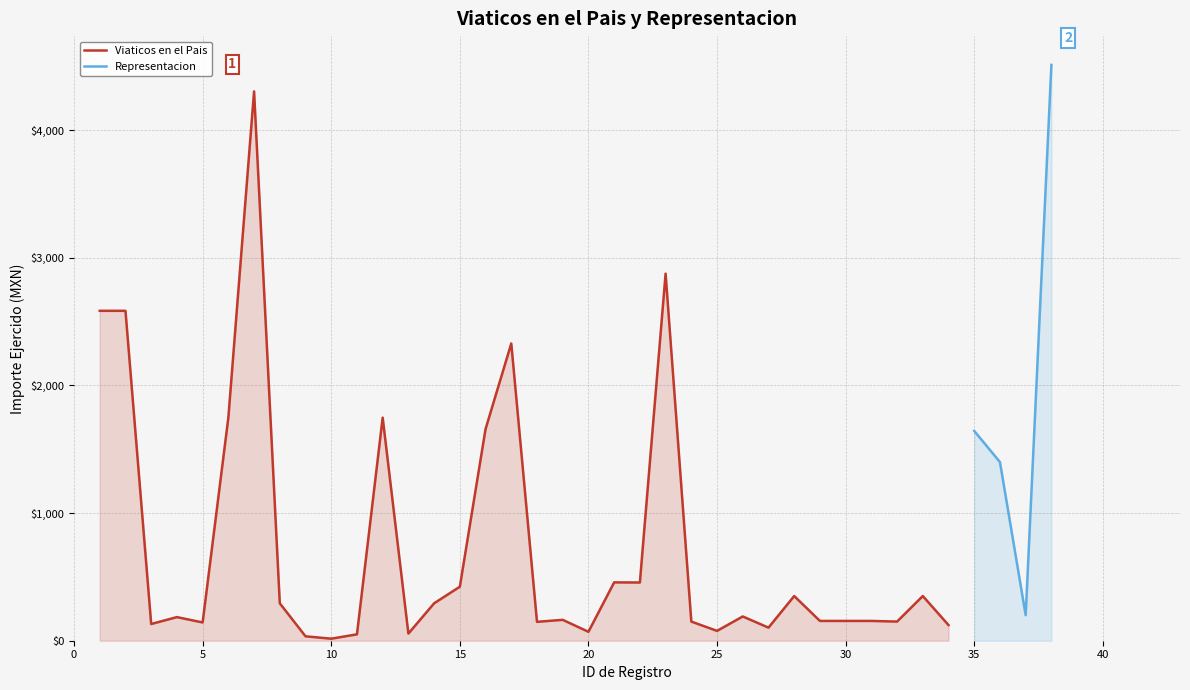

What is the highest value of the Viaticos en el Pais series?

4302.6